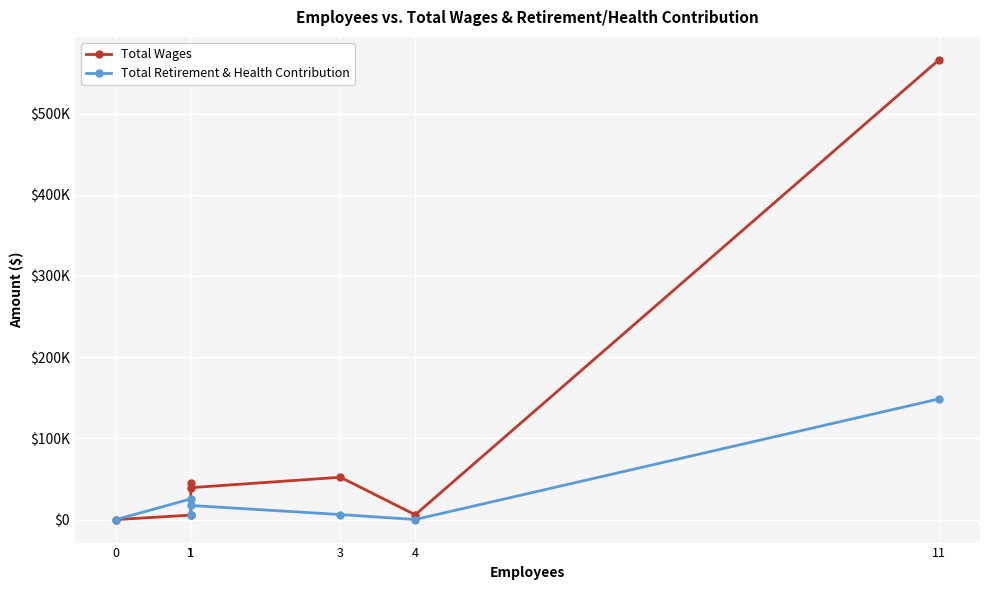

At how many categories does at least one series exceed 534611?

1